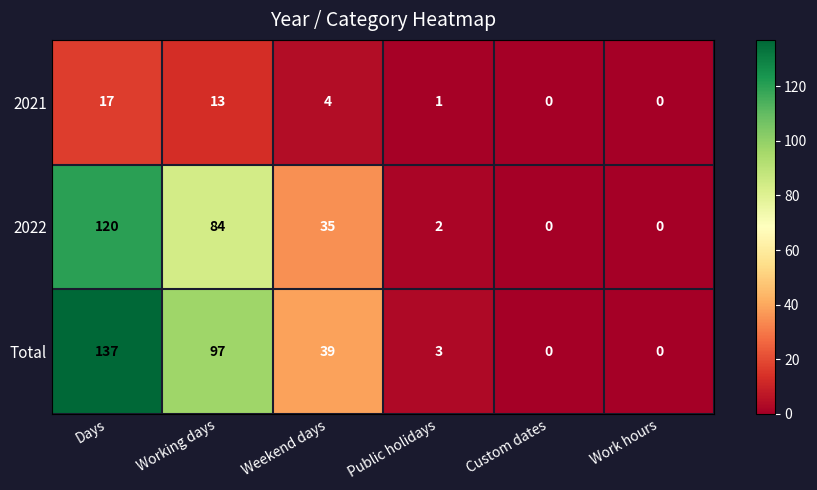

Between Working days and Public holidays, which series saw the biggest shift?

Total